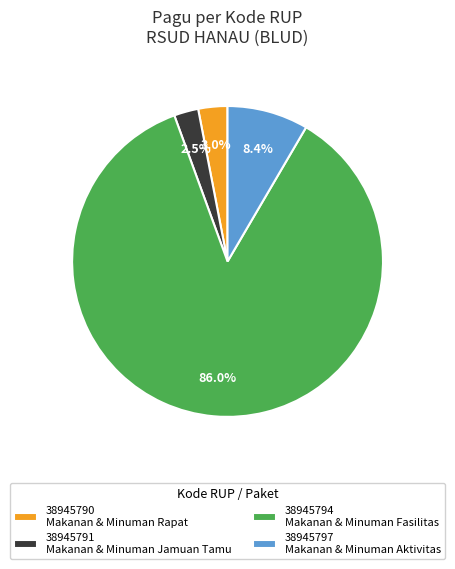

Is there a majority slice in this chart?

Yes